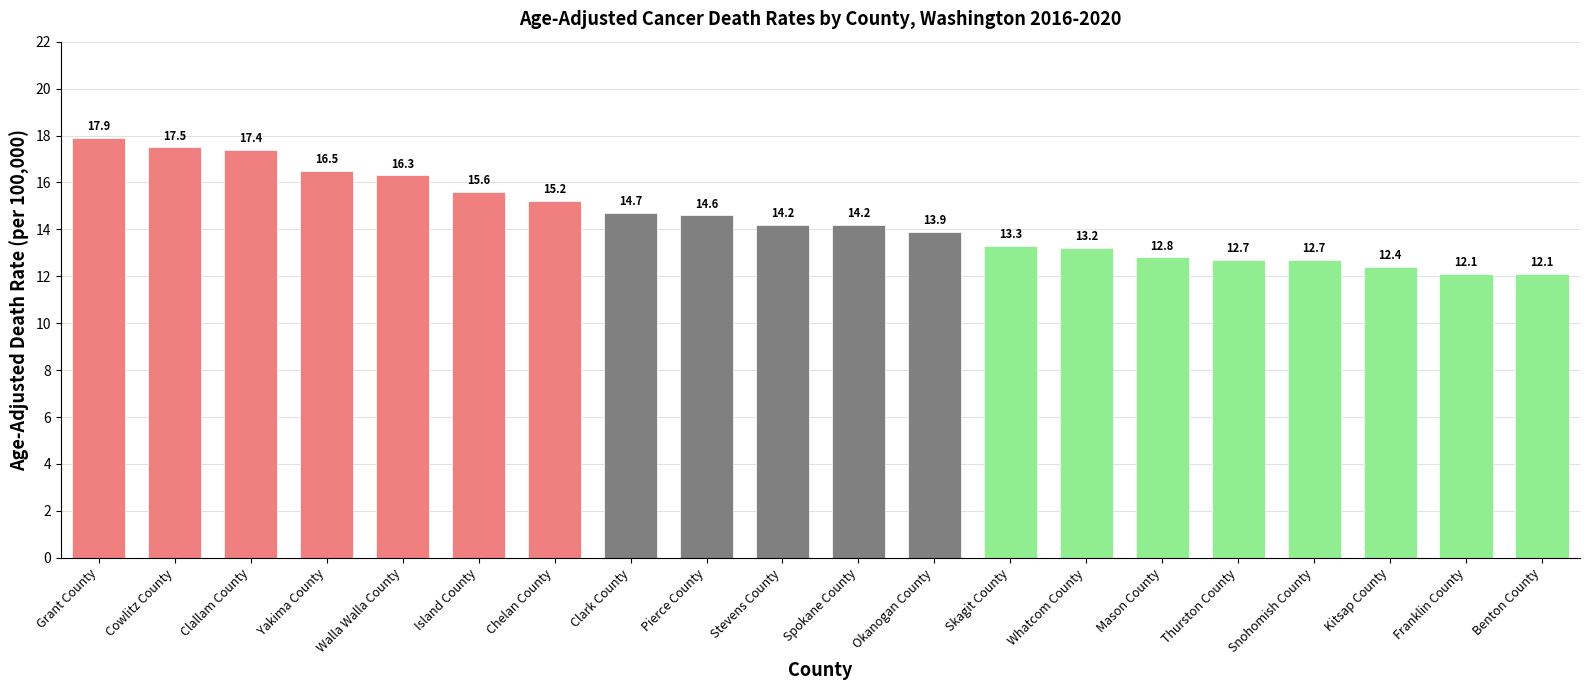

Reading left to right, transcribe all the data shown in this chart.

17.9	17.5	17.4	16.5	16.3	15.6	15.2	14.7	14.6	14.2	14.2	13.9	13.3	13.2	12.8	12.7	12.7	12.4	12.1	12.1